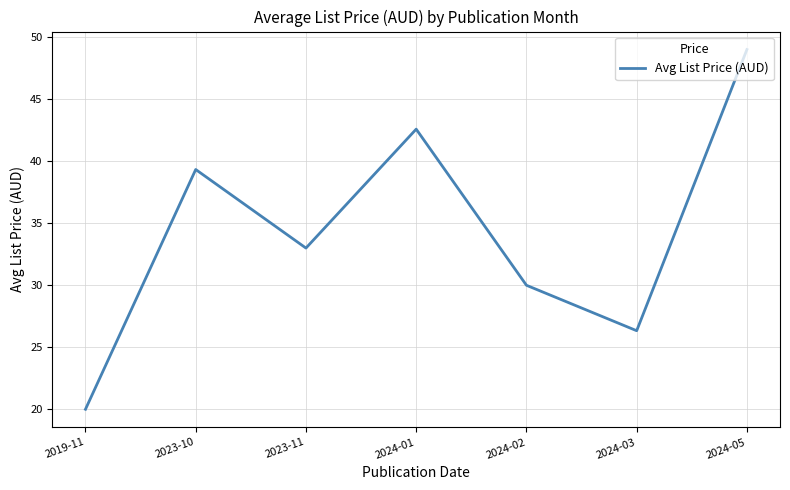

Rank the categories by value from lowest to highest.

2019-11, 2024-03, 2024-02, 2023-11, 2023-10, 2024-01, 2024-05